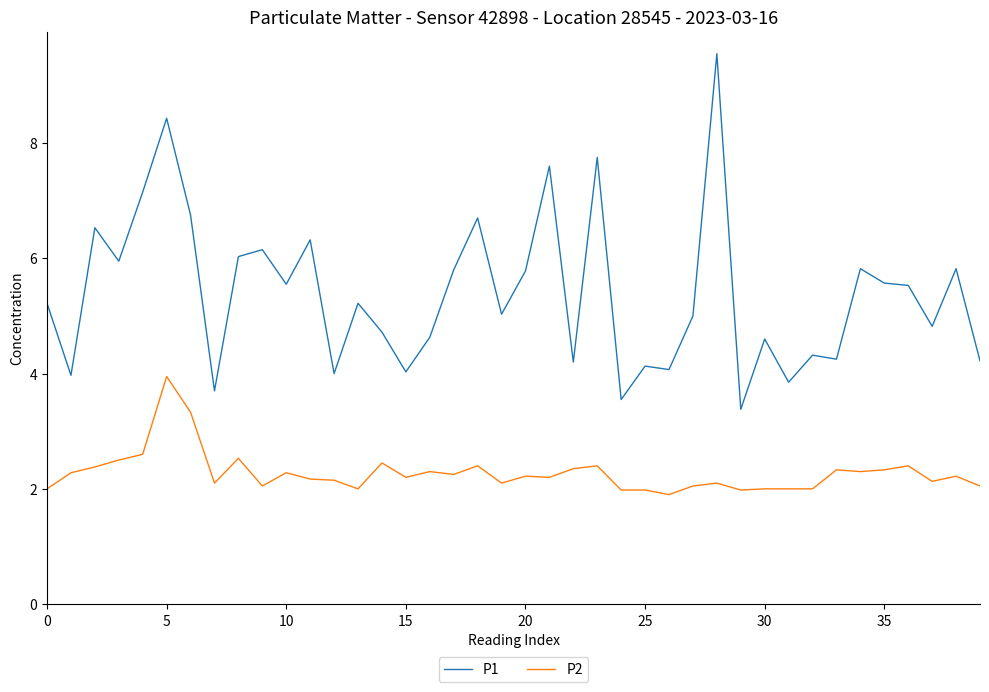

What is the highest value of the P2 series?

4.0